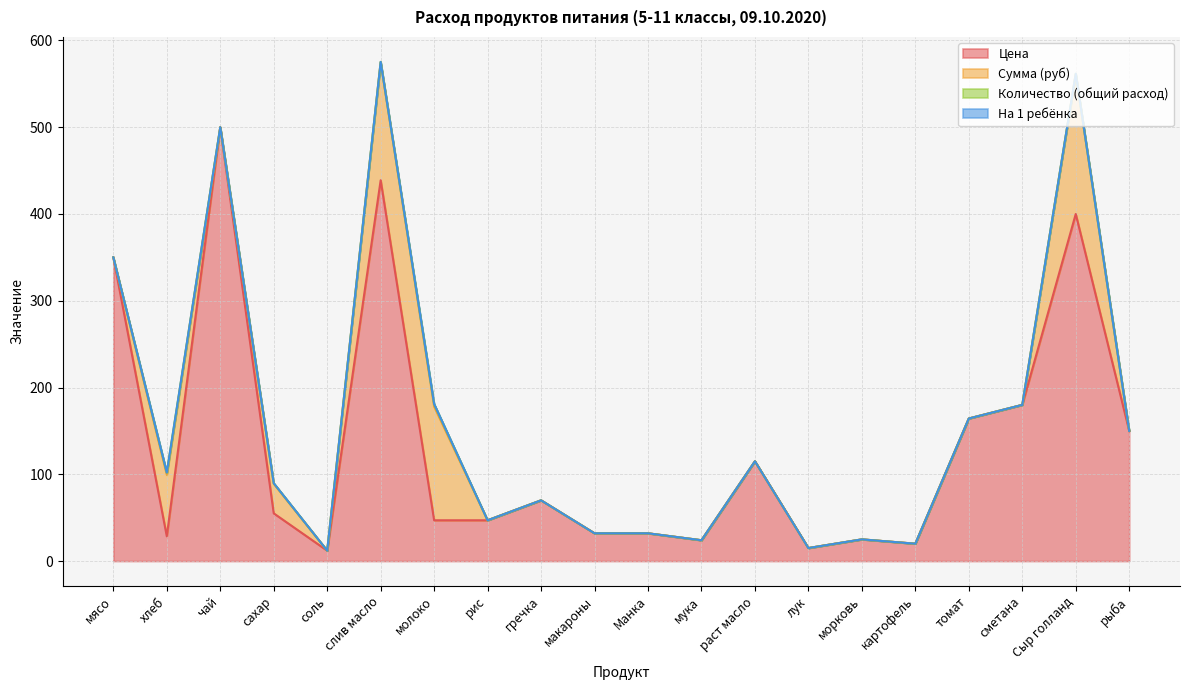

True or false: На 1 ребёнка and Цена cross at least once.

False